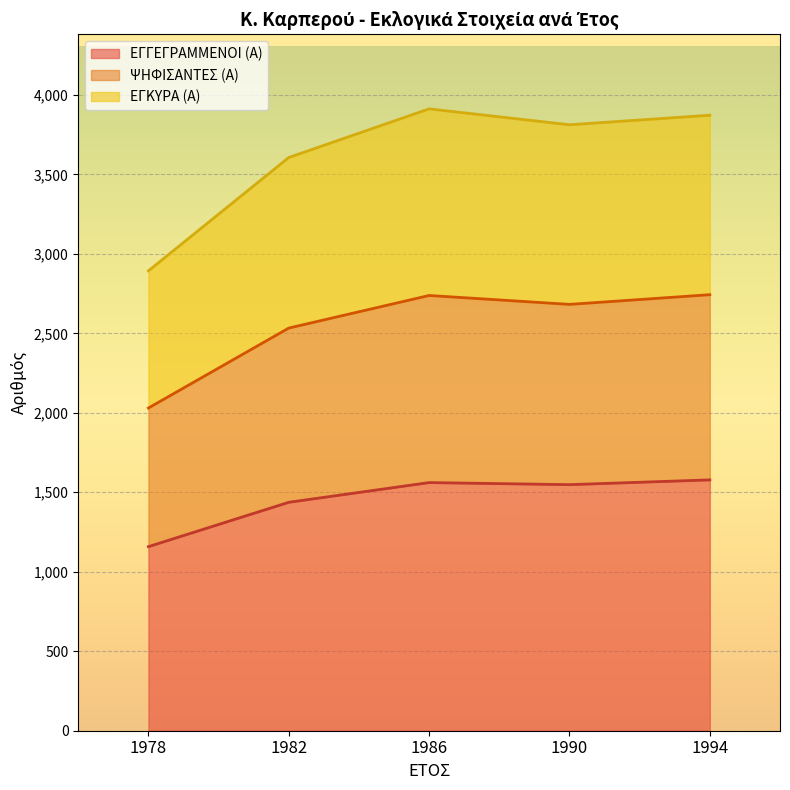

Where is ΕΓΓΕΓΡΑΜΜΕΝΟΙ (Α) nearest to the value 1368?

1982